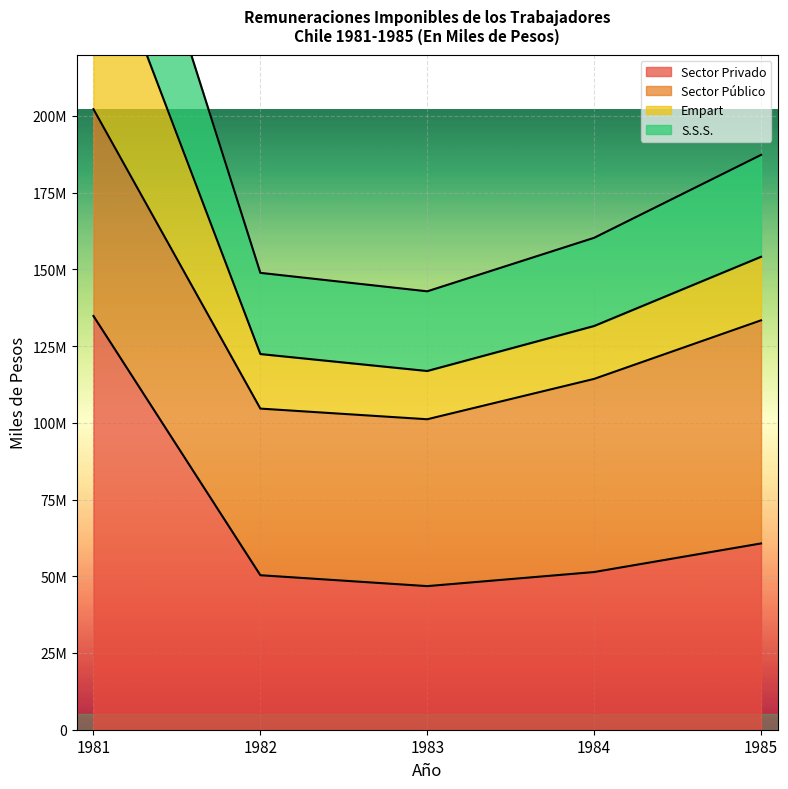

What is the difference between the highest and lowest values at 1981?

185539943